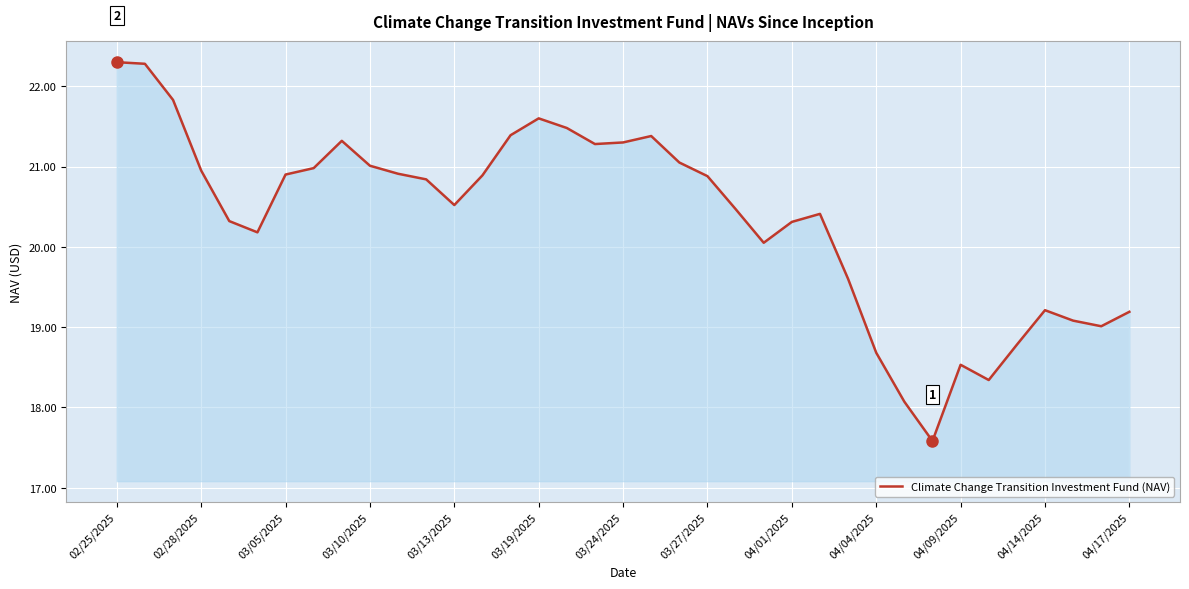

What is the difference between the maximum and minimum values?

4.7